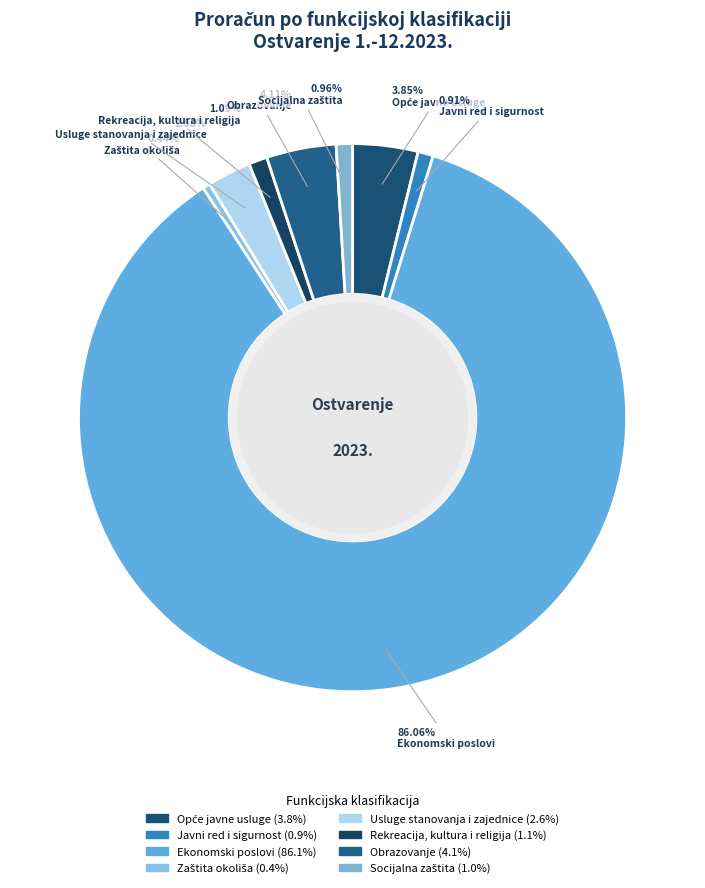

Approximately how many times larger is the value at Obrazovanje compared to Opće javne usluge?

1.1